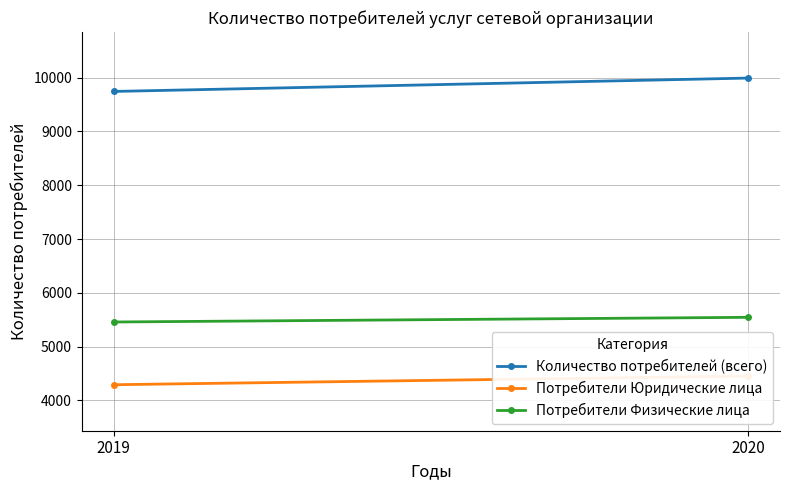

Which has a higher value, 2020 or 2019?

2020